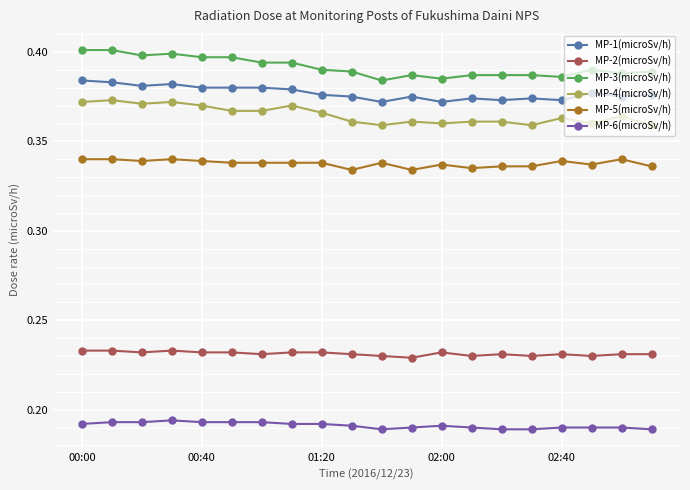

What is the sum of all MP-4(microSv/h) values?

7.3